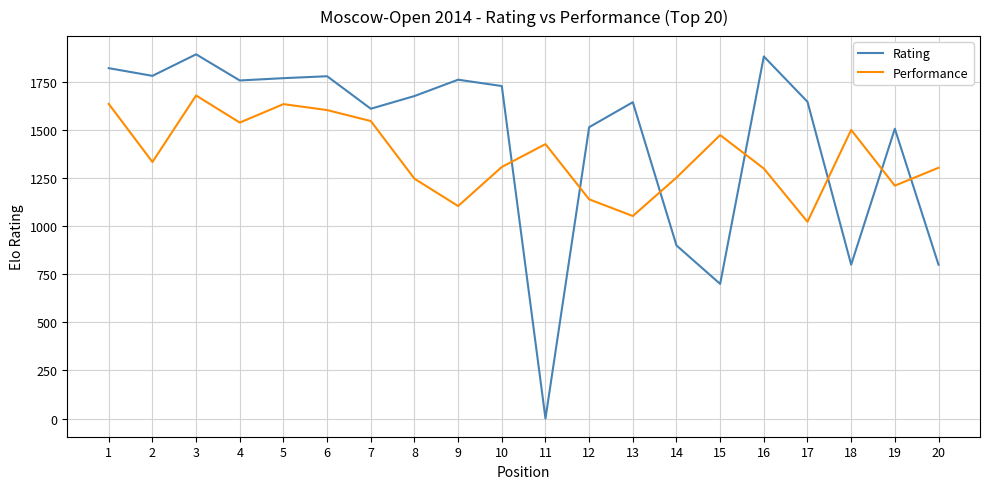

How many lines are shown in the chart?

2